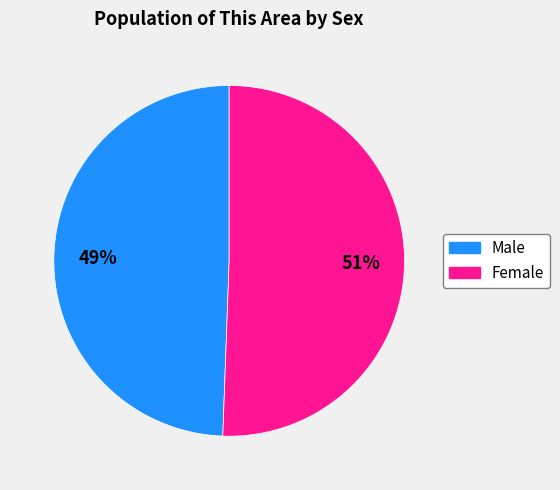

To the nearest percent, what is the average slice percentage?

50%